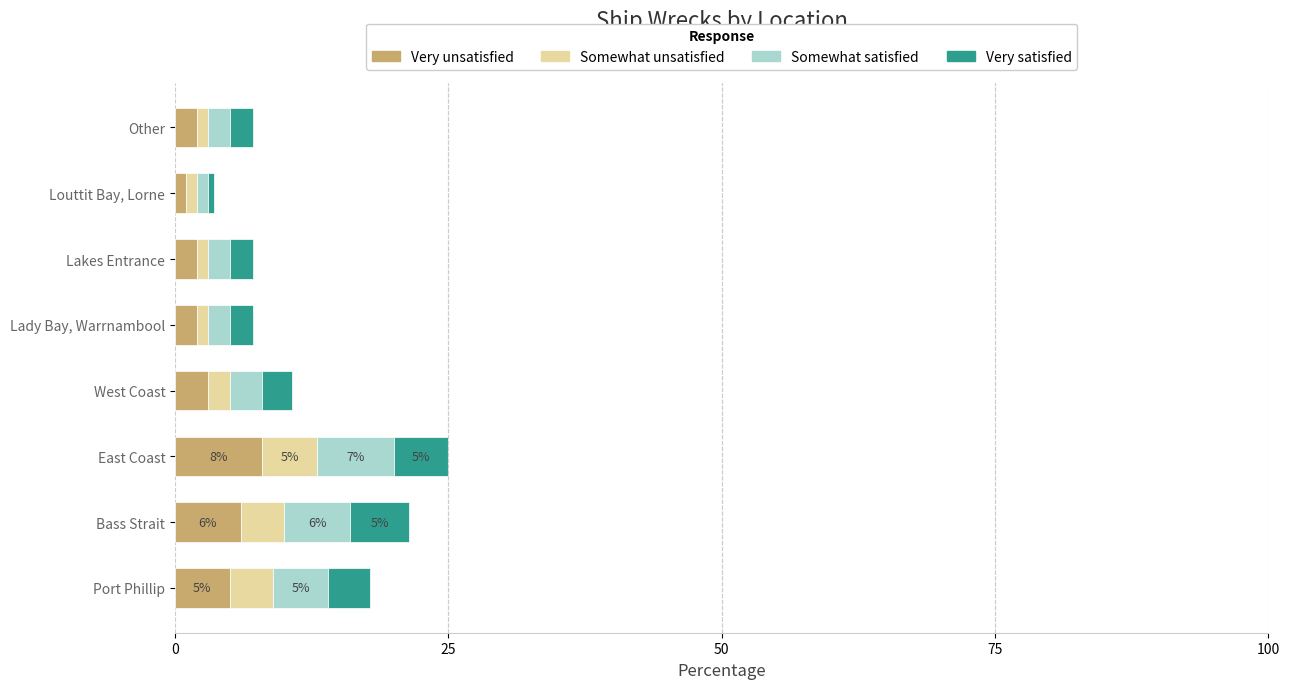

The Very unsatisfied series shows 8.0 at East Coast. True or false?

True